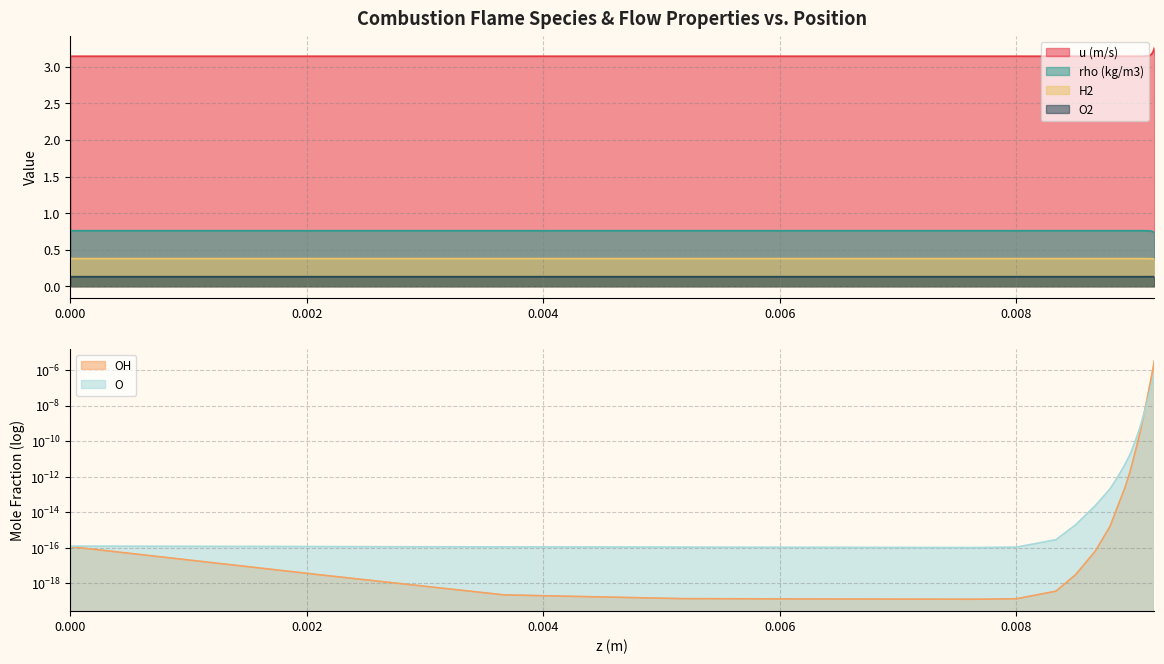

Between 0.009 and 0.00915625, which series saw the biggest shift?

u (m/s)